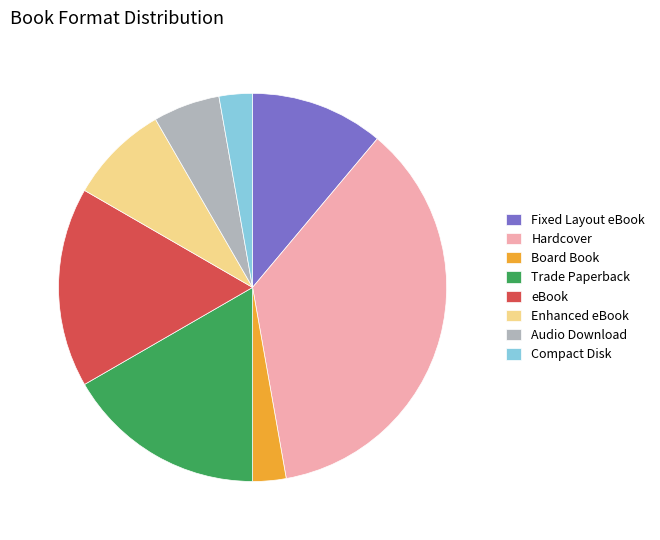

What is the largest slice in the pie chart?

Hardcover